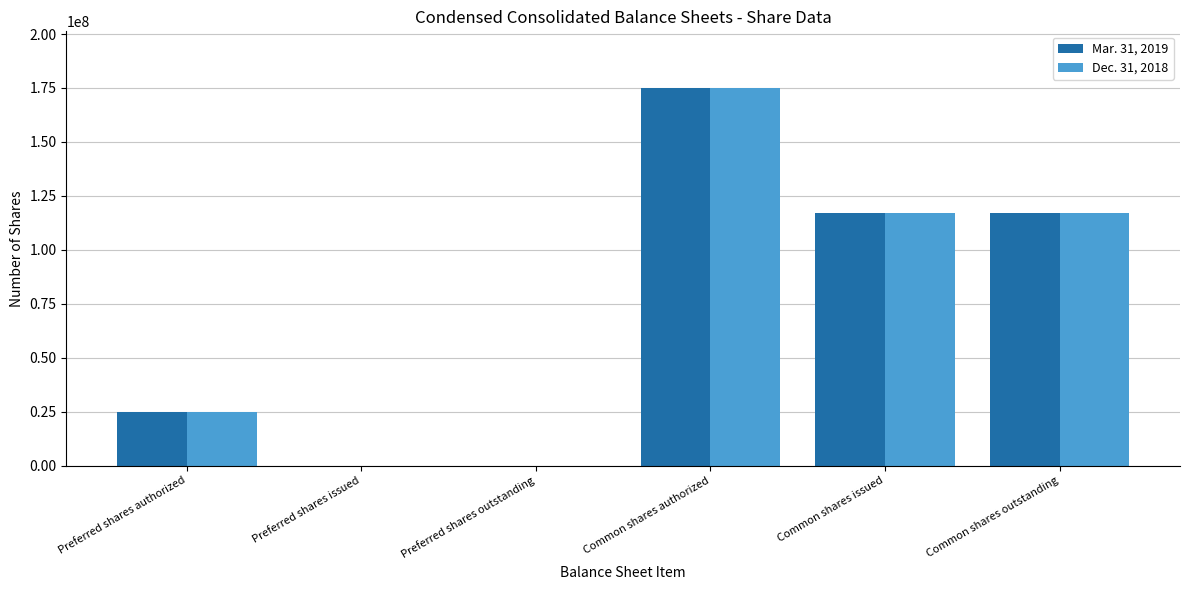

At which category is the sum across all series the highest?

Common shares authorized